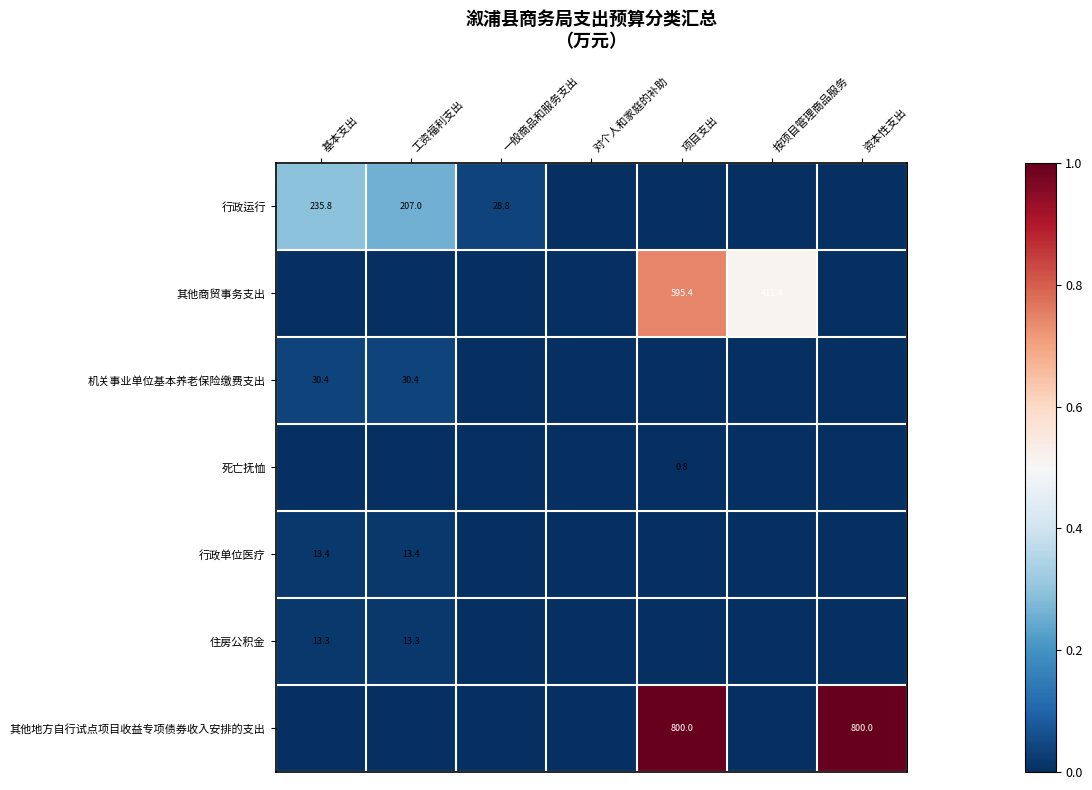

Which has a higher value, 基本支出 or 工资福利支出?

基本支出